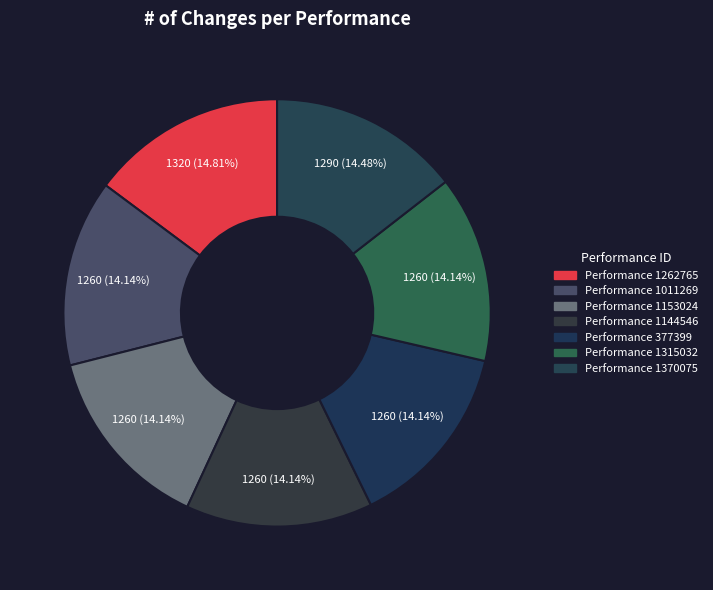

How many segments does this pie chart have?

7